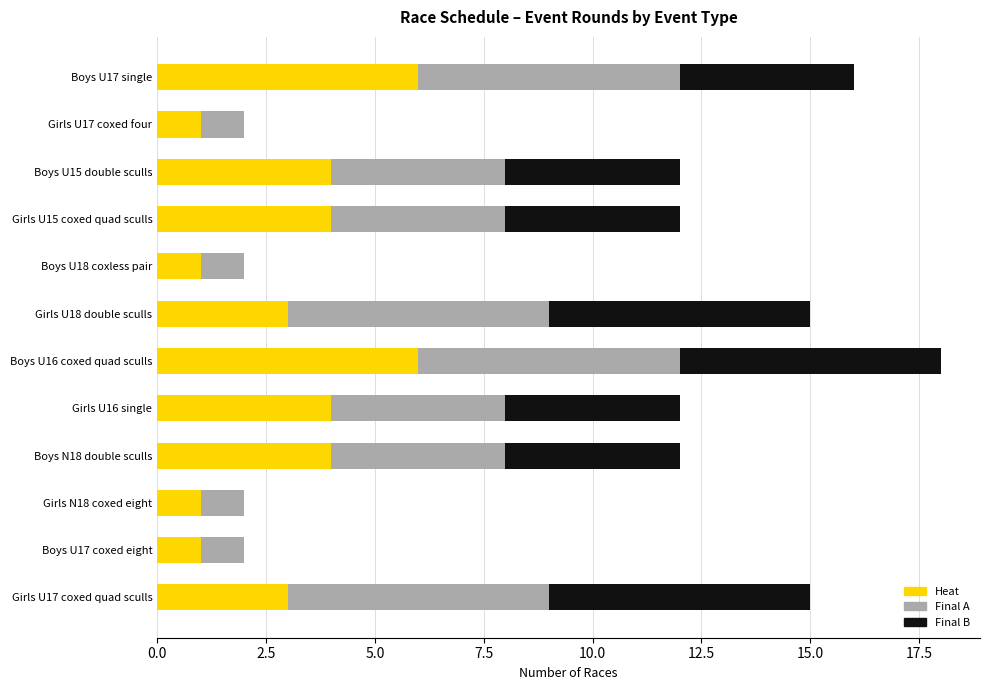

At which category is the sum across all series the highest?

Boys U16 coxed quad sculls